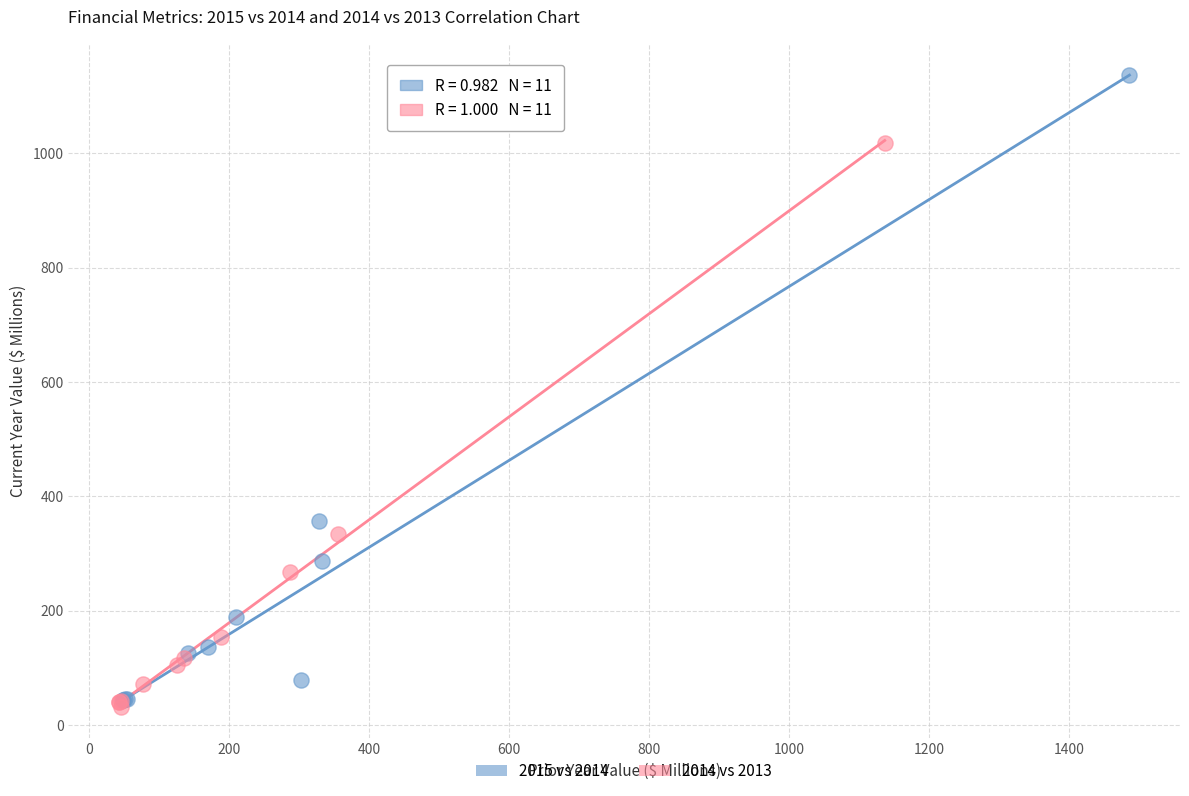

Which series contains the lowest Y value?

2014 vs 2013